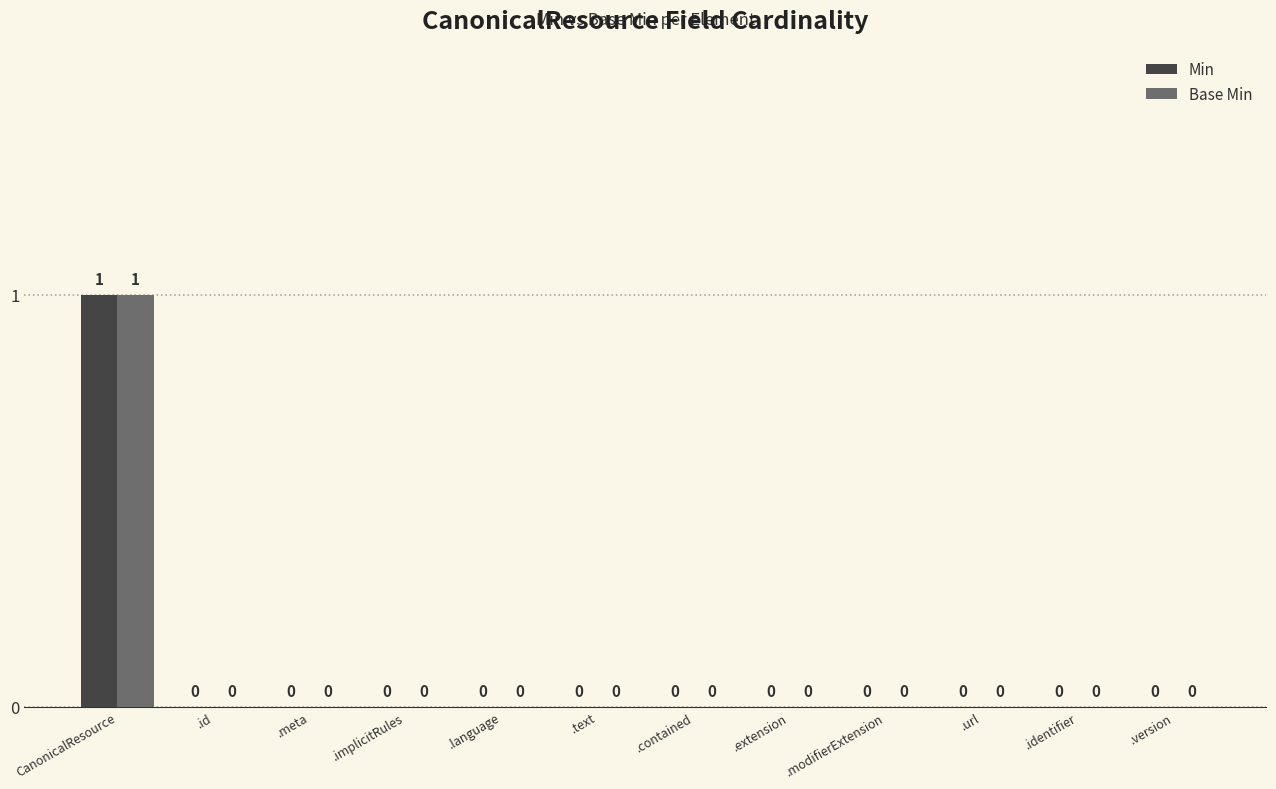

The Base Min series shows 0 at .modifierExtension. True or false?

True